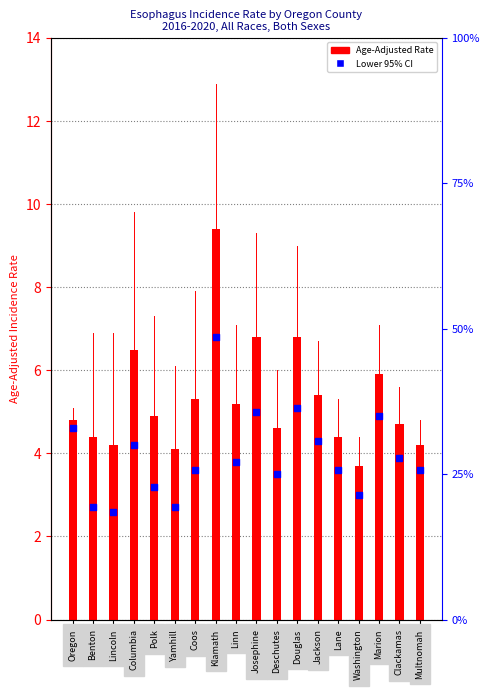

At which category is the sum across all series the highest?

Klamath